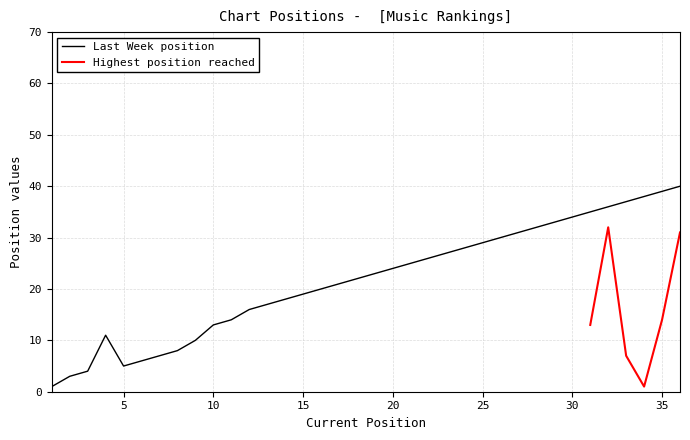

What is the value of the 32nd point from the left?

36